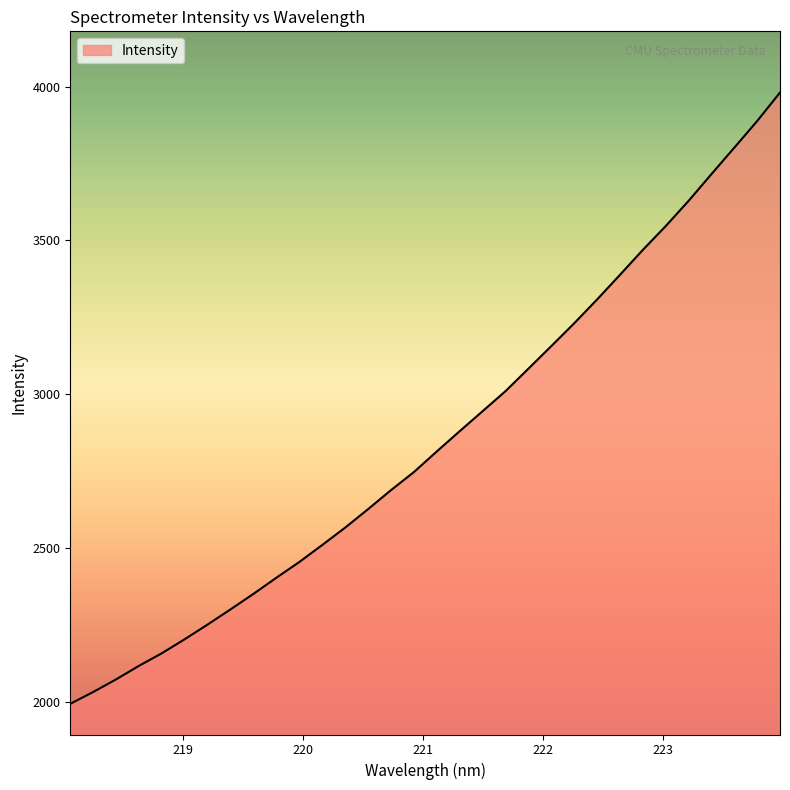

How many categories are shown in the chart?

32